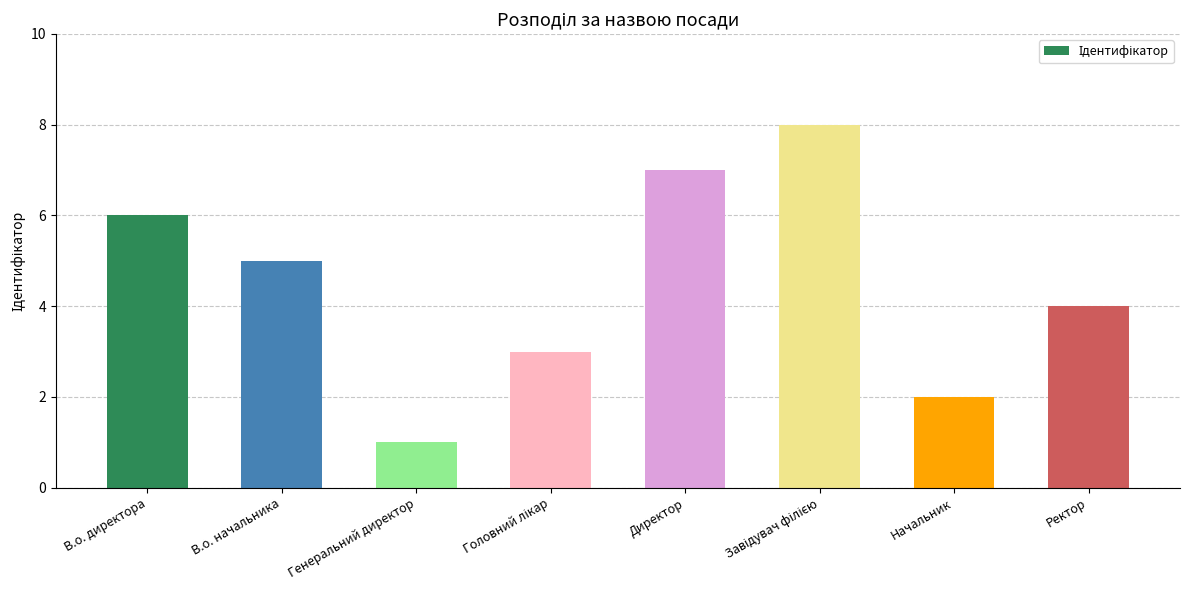

What is the sum of the values at Ректор and В.о. директора?

10